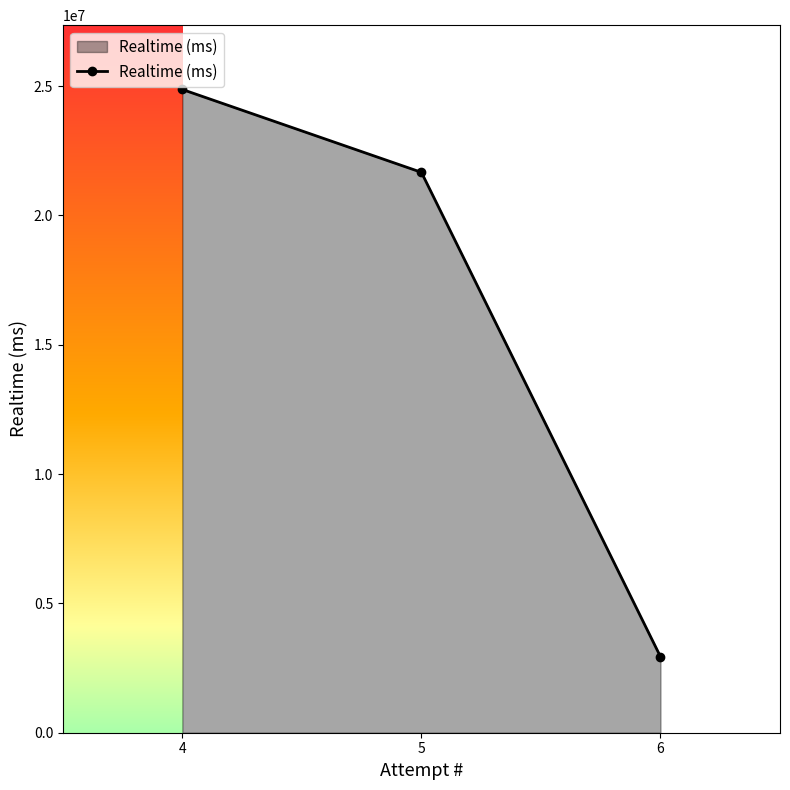

How many values are between 2939175 and 24867549?

3